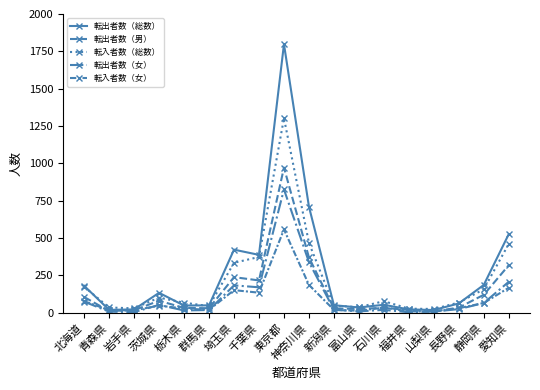

What is the difference between the maximum and minimum values in the 転入者数（総数） series?

1277